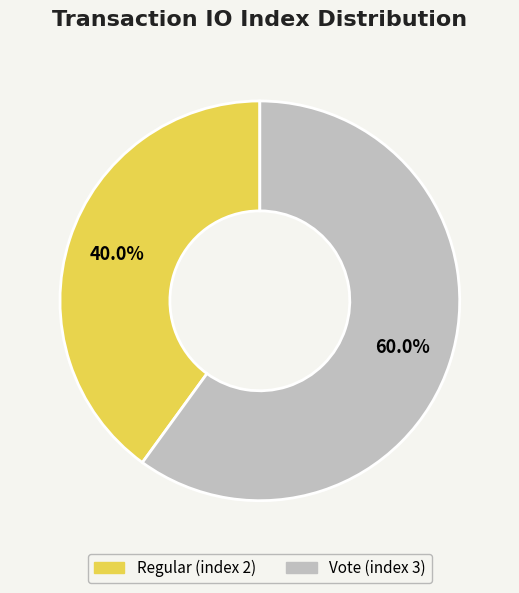

What is the largest slice in the pie chart?

Vote (index 3)